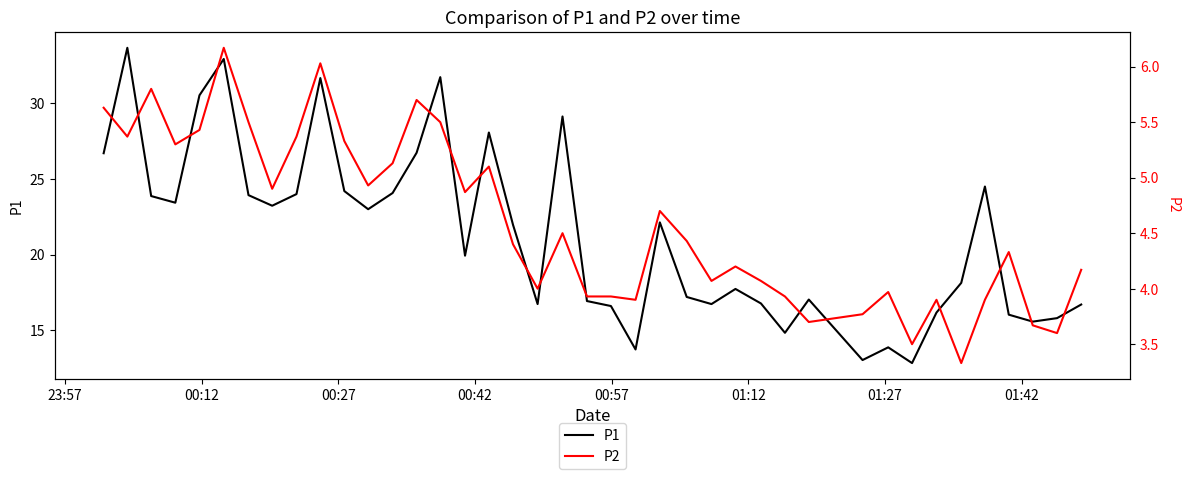

True or false: P2 and P1 cross at least once.

False